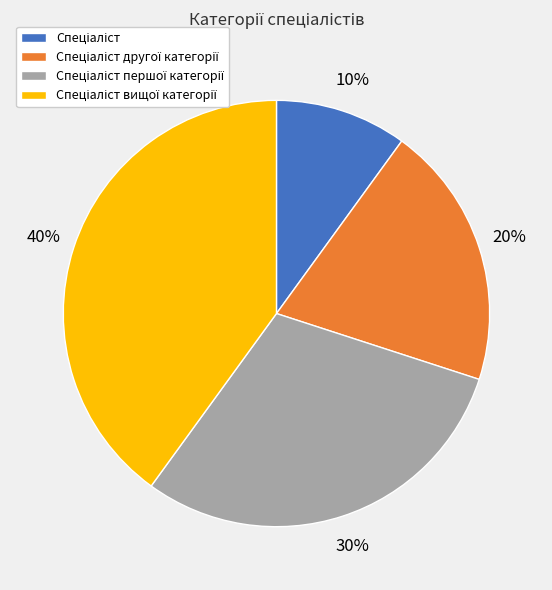

To the nearest percent, what is the difference between the largest and smallest slice percentages?

30%